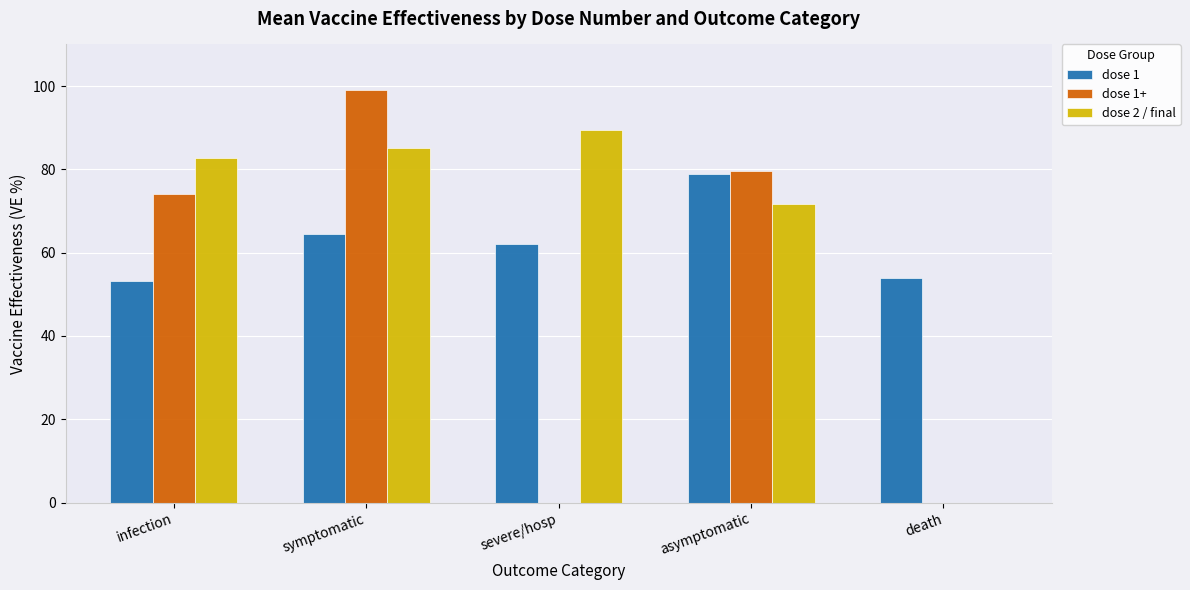

Is the value of dose 1 at symptomatic greater than the value of dose 1+ at asymptomatic?

No